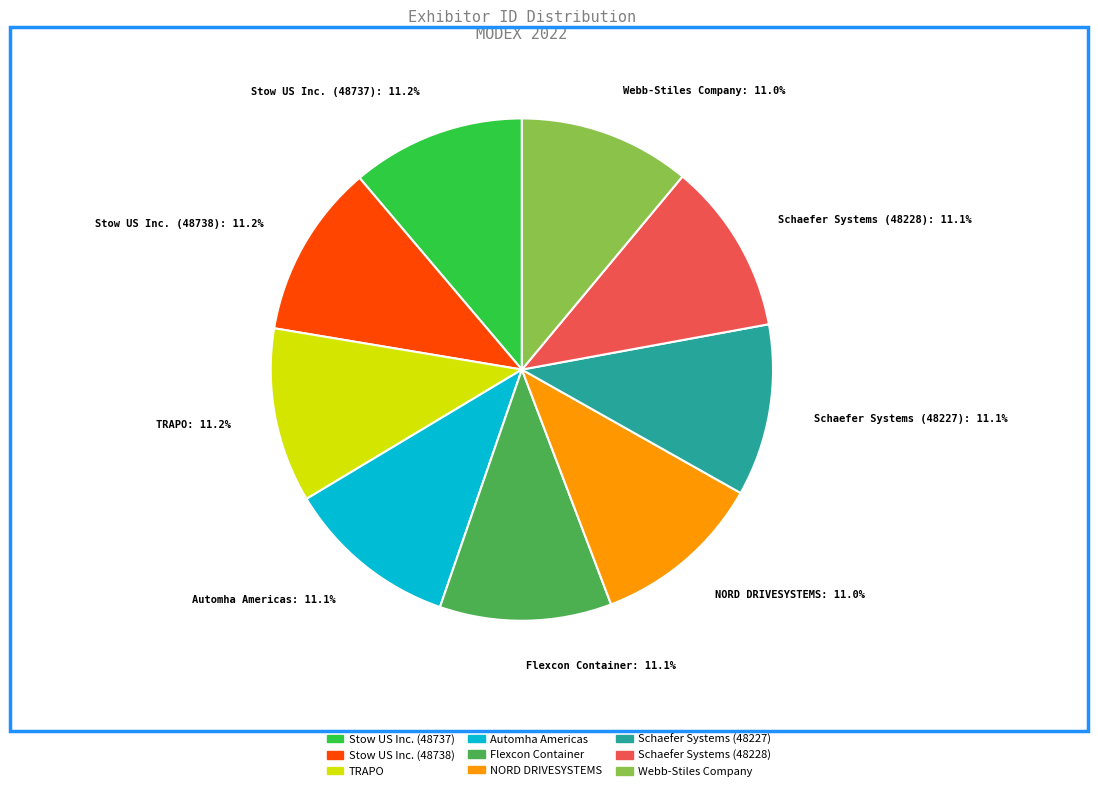

To the nearest percent, what is the average slice percentage?

11%